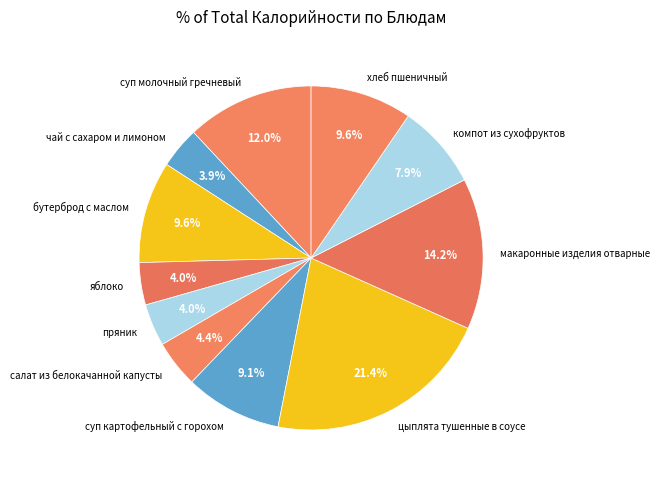

Does any single category account for the majority?

No